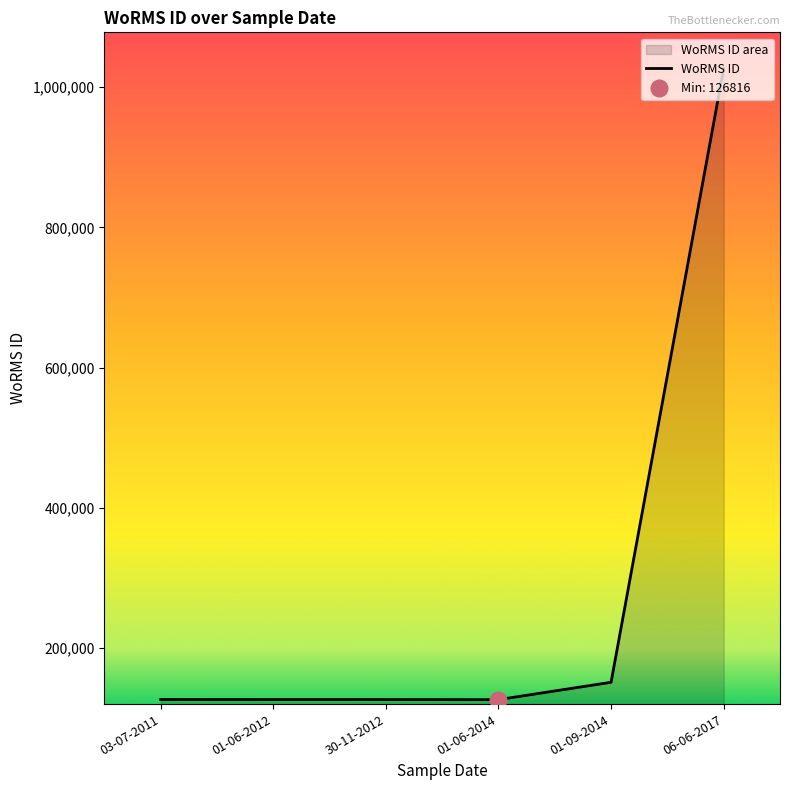

How many lines are shown in the chart?

1